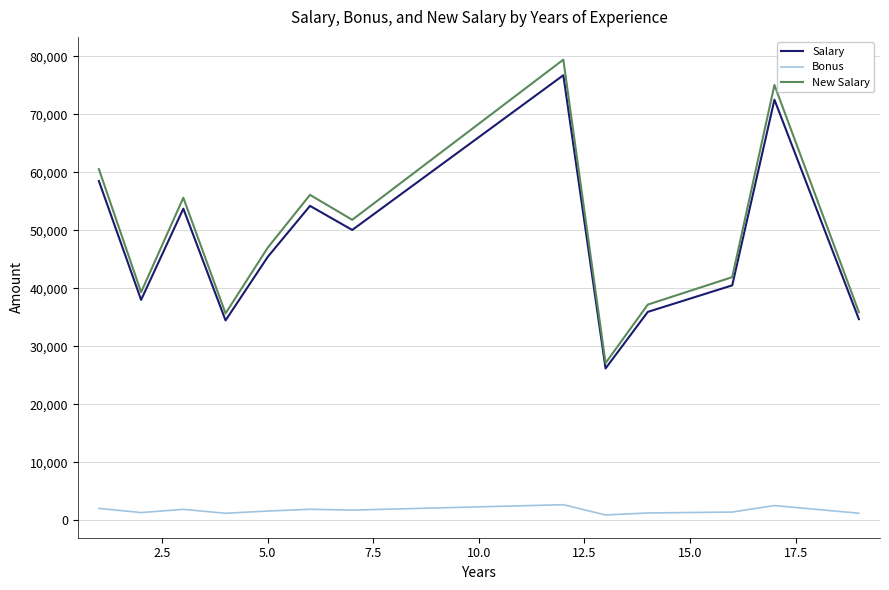

What is the maximum value shown in the chart?

79454.9